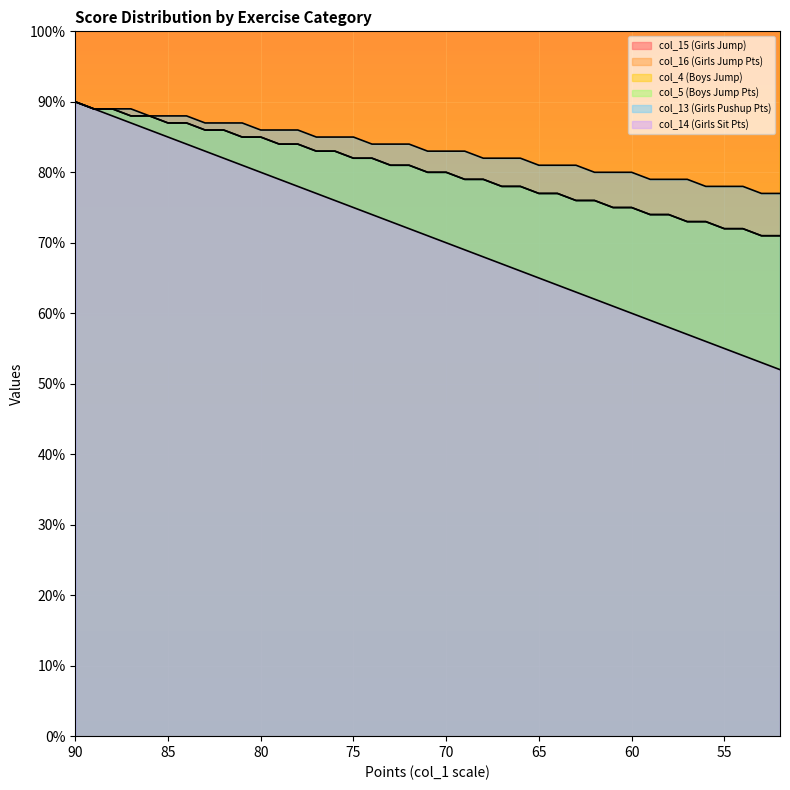

At how many categories does at least one series exceed 124?

39